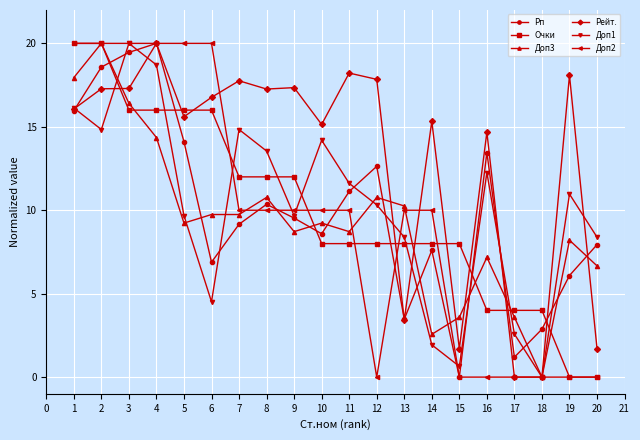

Which series has the largest total across all categories?

Рейт.